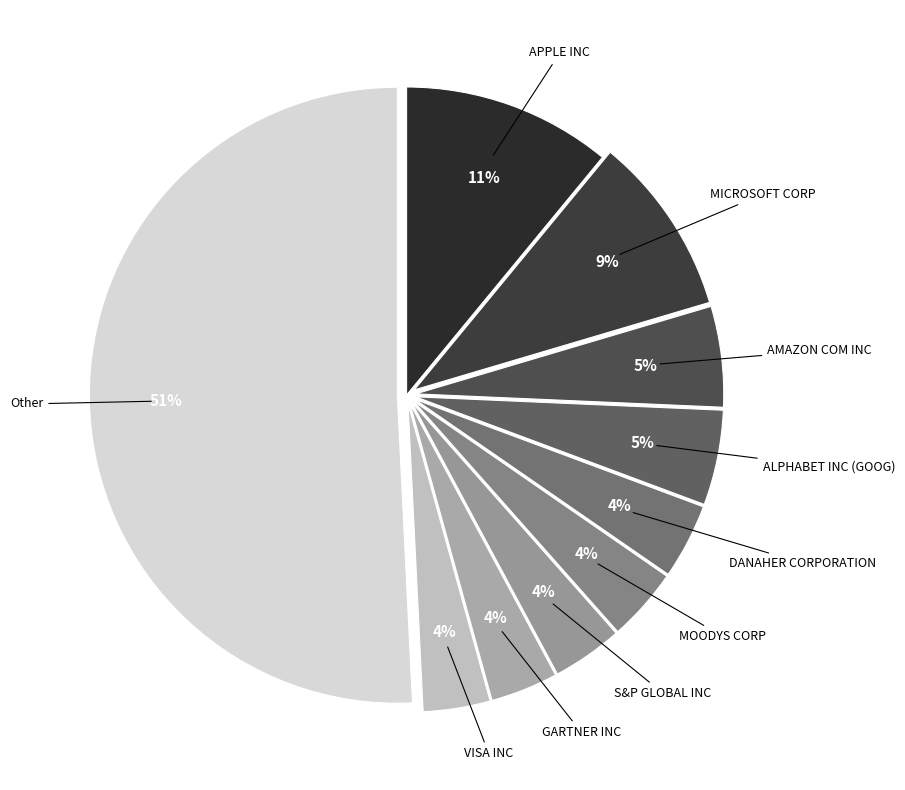

Which slice is the smallest?

VISA INC